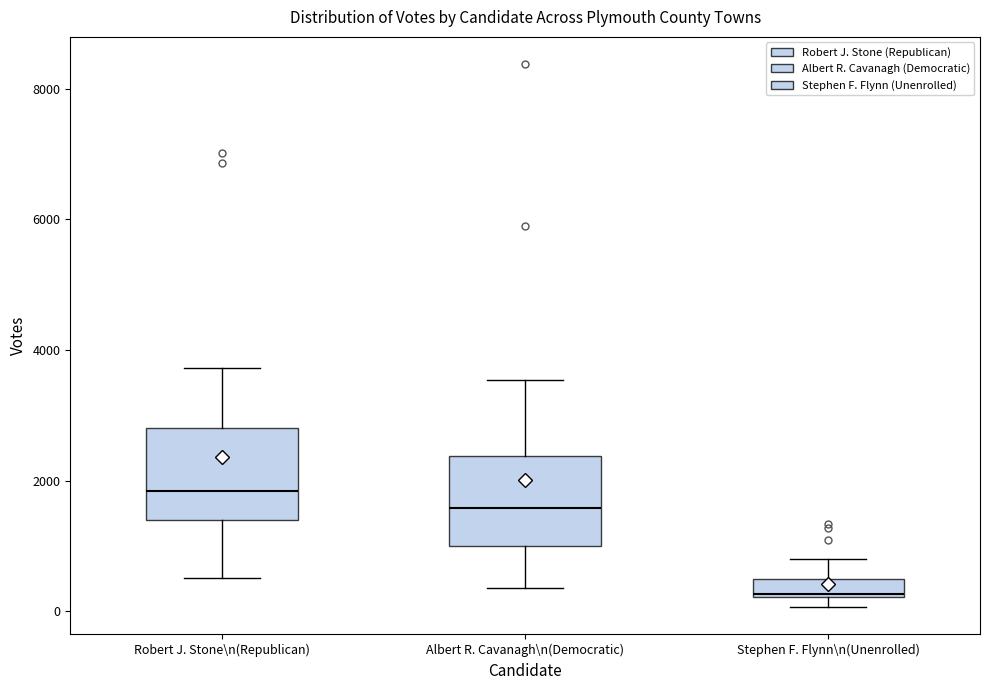

Which box's median line is the highest?

Robert J. Stone\n(Republican)